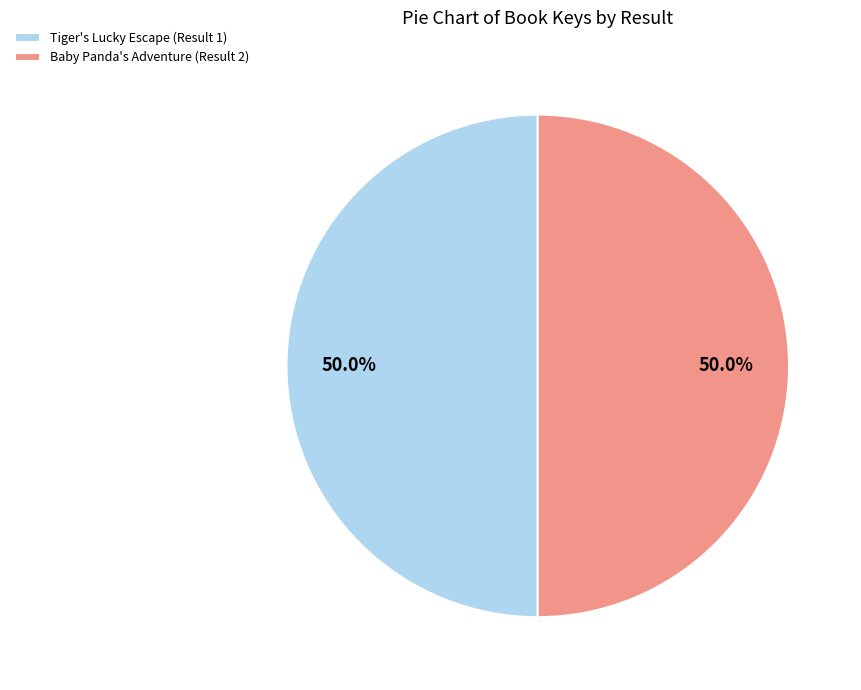

Approximately how many times larger is the value at Tiger's Lucky Escape (Result 1) compared to Baby Panda's Adventure (Result 2)?

1.0